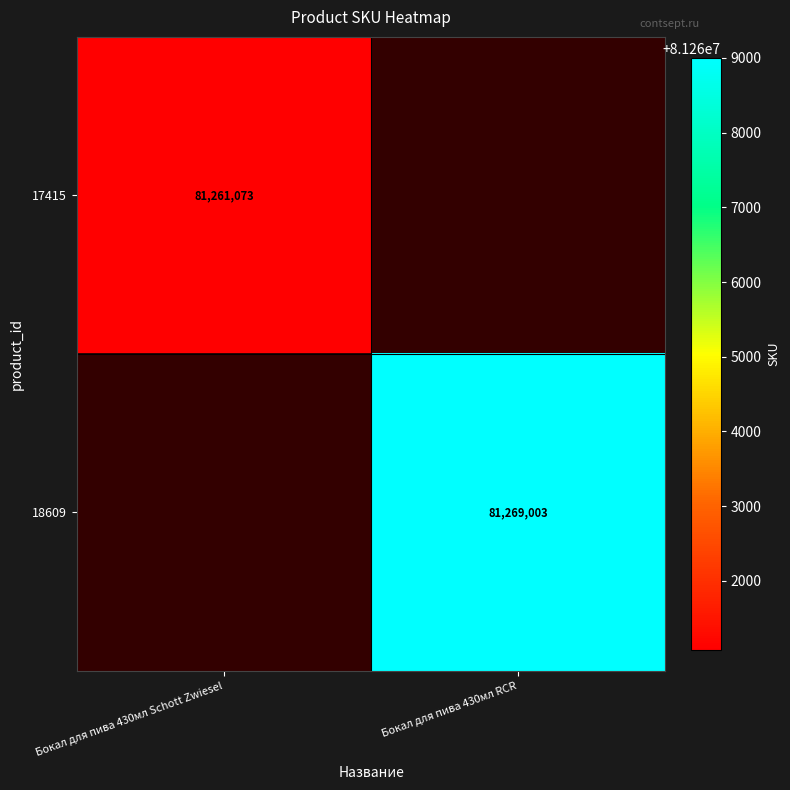

True or false: 18609 has a value of 115085528 at Бокал для пива 430мл RCR.

False